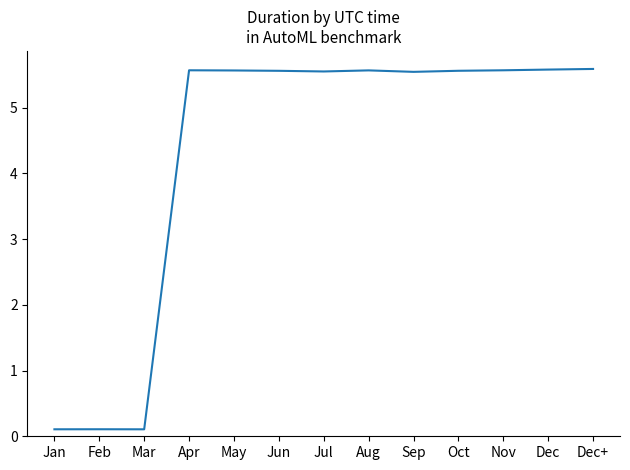

What is the difference between the maximum and minimum values?

5.5